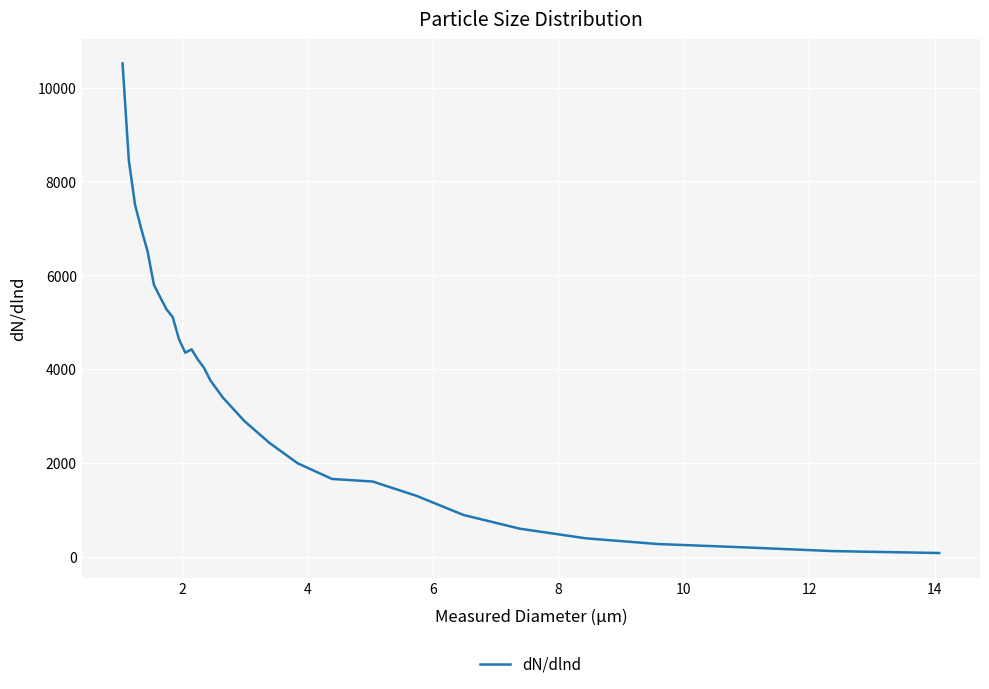

What is the maximum value shown in the chart?

10517.5